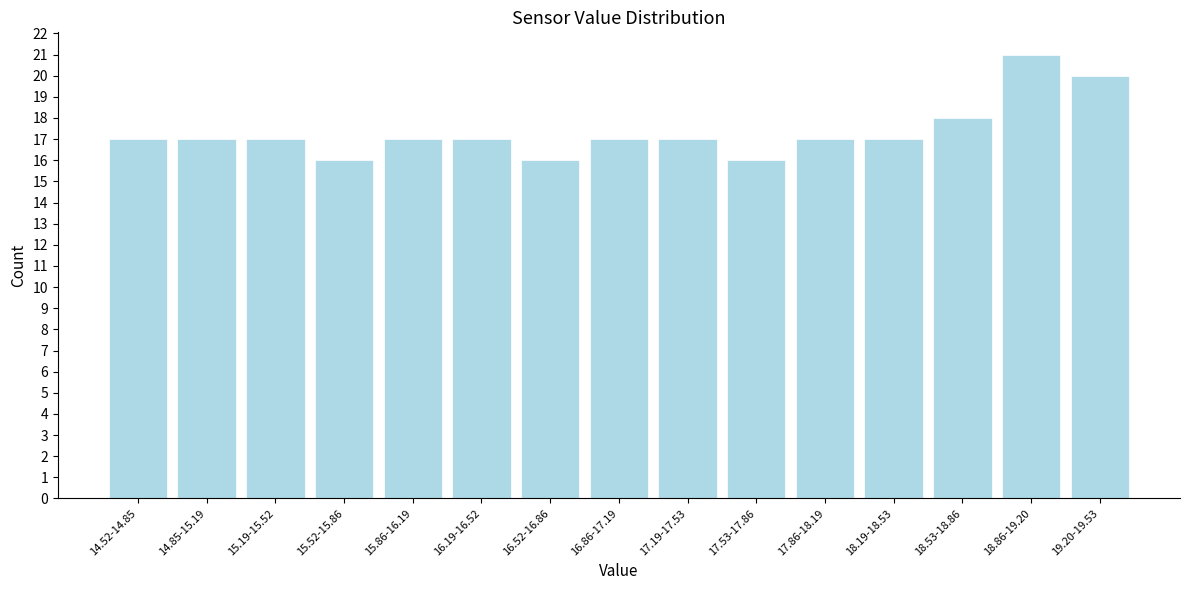

Reading right to left, transcribe all the data shown in this chart.

19.20-19.53=20	18.86-19.20=21	18.53-18.86=18	18.19-18.53=17	17.86-18.19=17	17.53-17.86=16	17.19-17.53=17	16.86-17.19=17	16.52-16.86=16	16.19-16.52=17	15.86-16.19=17	15.52-15.86=16	15.19-15.52=17	14.85-15.19=17	14.52-14.85=17